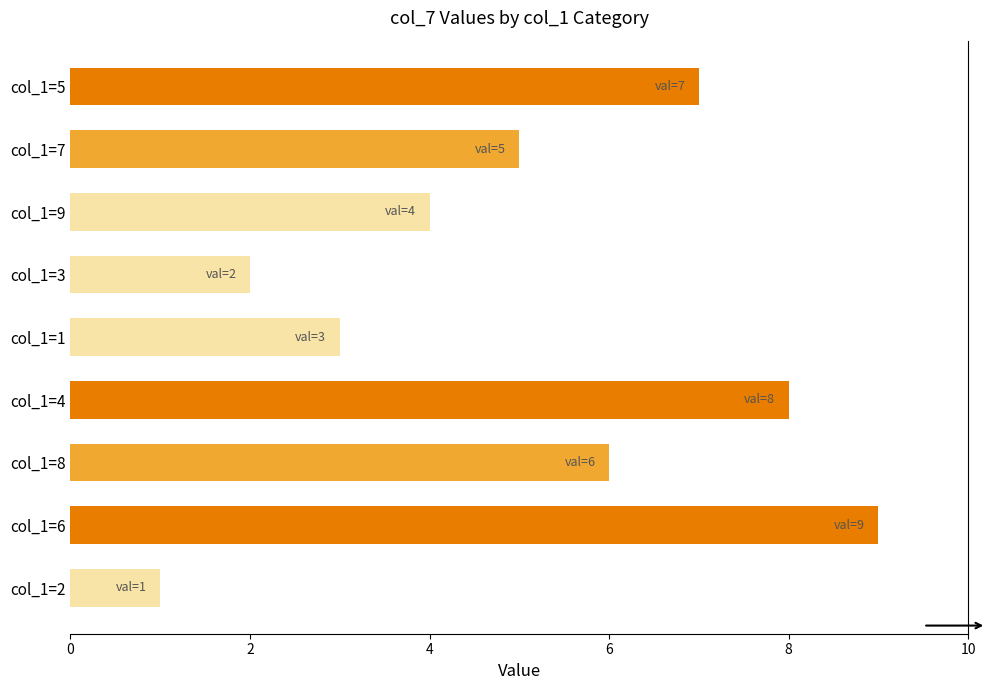

At which label is the value closest to 5?

col_1=7